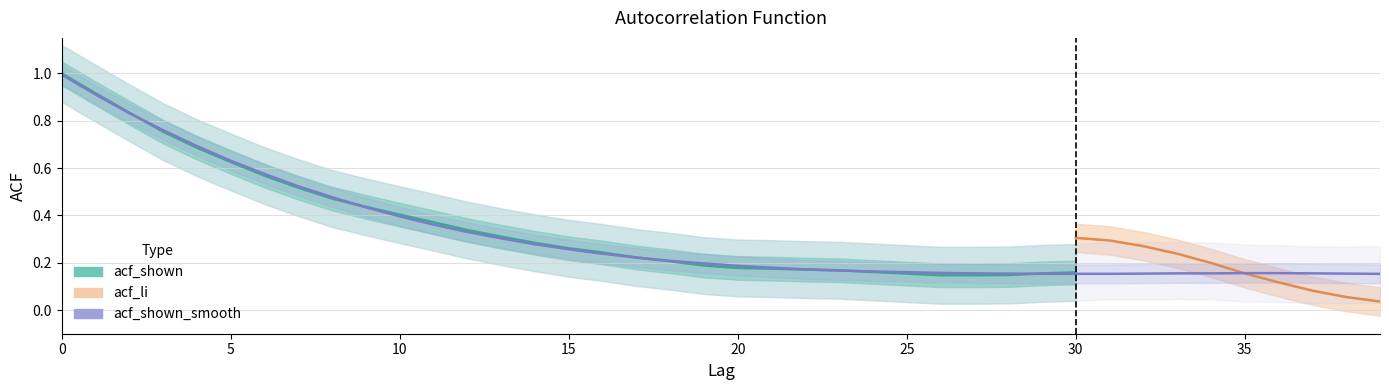

The acf_shown series shows 0.3 at 39. True or false?

False